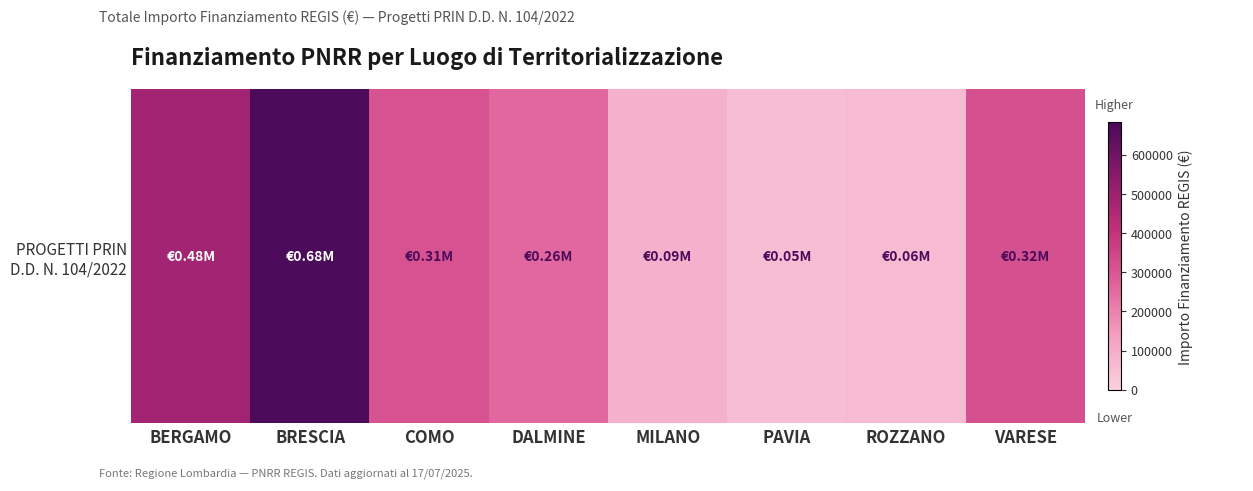

Between ROZZANO and DALMINE, which is larger?

DALMINE